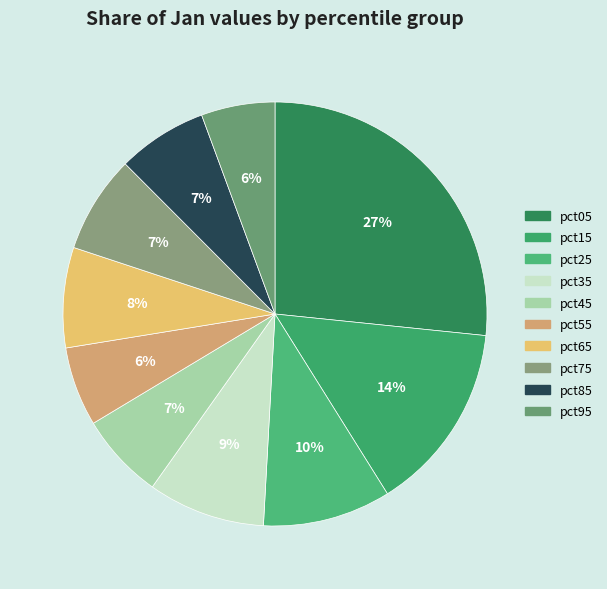

To the nearest percent, what portion does pct85 represent?

7%